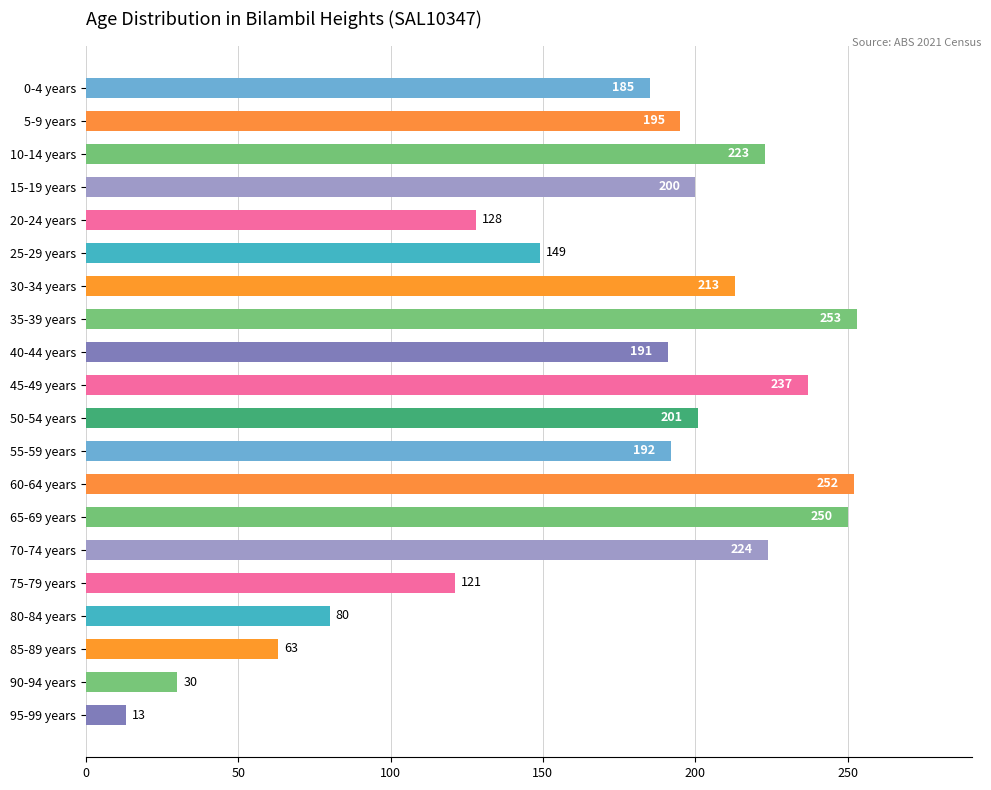

Reading bottom to top, extract all data points from this chart.

95-99 years=13	90-94 years=30	85-89 years=63	80-84 years=80	75-79 years=121	70-74 years=224	65-69 years=250	60-64 years=252	55-59 years=192	50-54 years=201	45-49 years=237	40-44 years=191	35-39 years=253	30-34 years=213	25-29 years=149	20-24 years=128	15-19 years=200	10-14 years=223	5-9 years=195	0-4 years=185